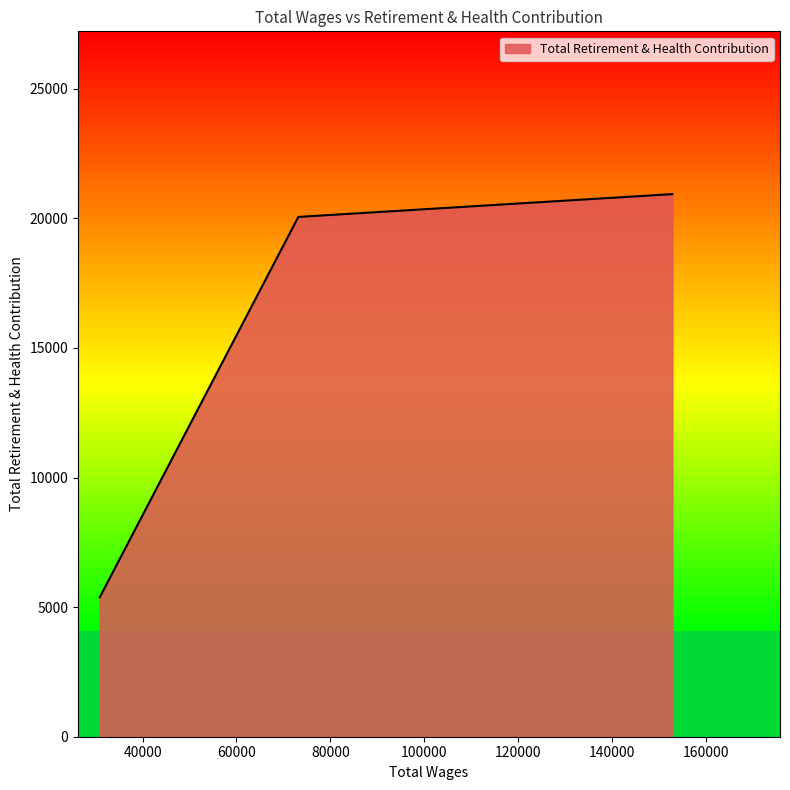

What is the maximum value shown in the chart?

20938